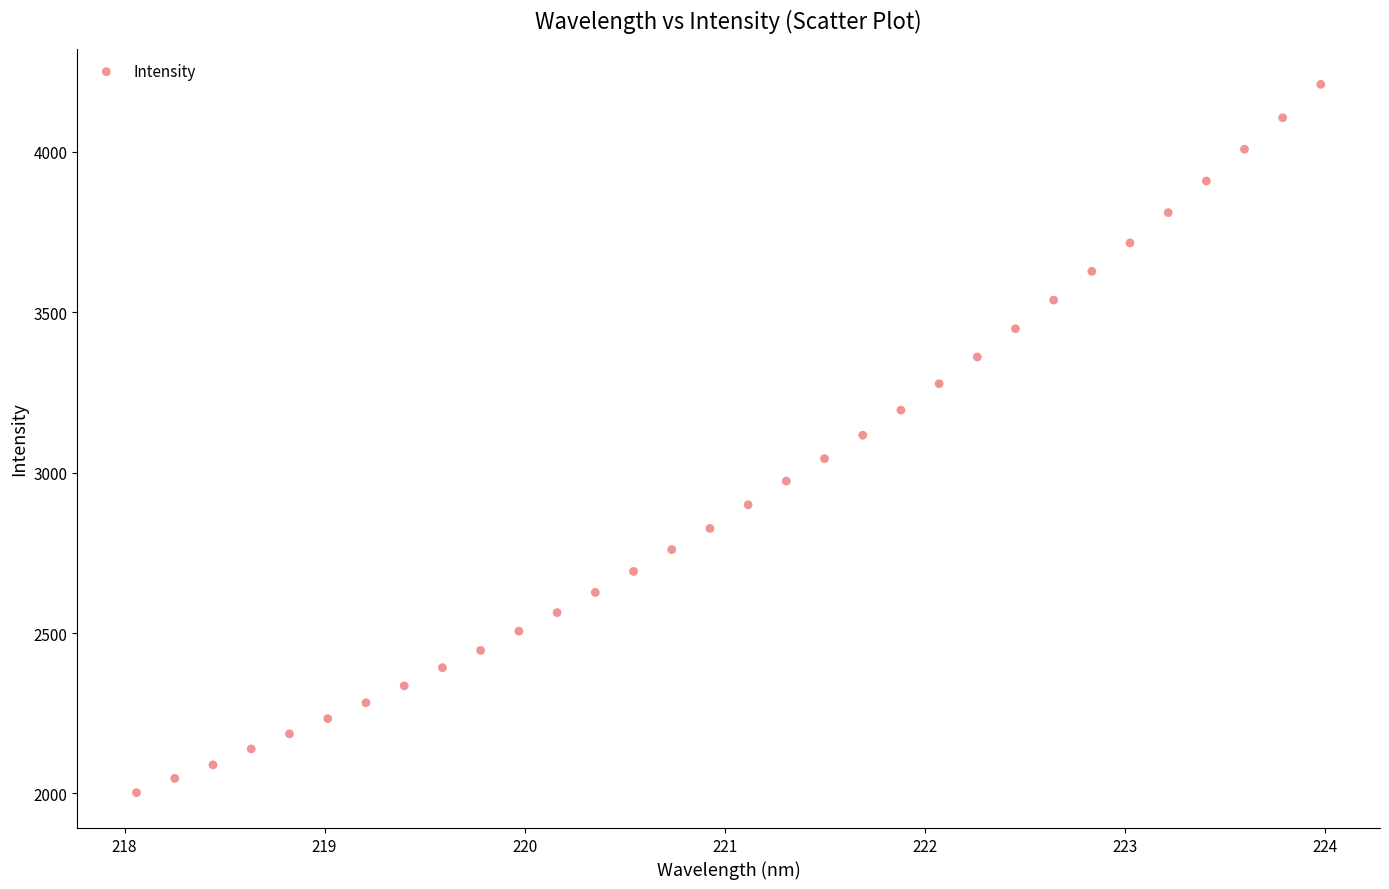

What is the range of Y values (max minus min)?

2207.9